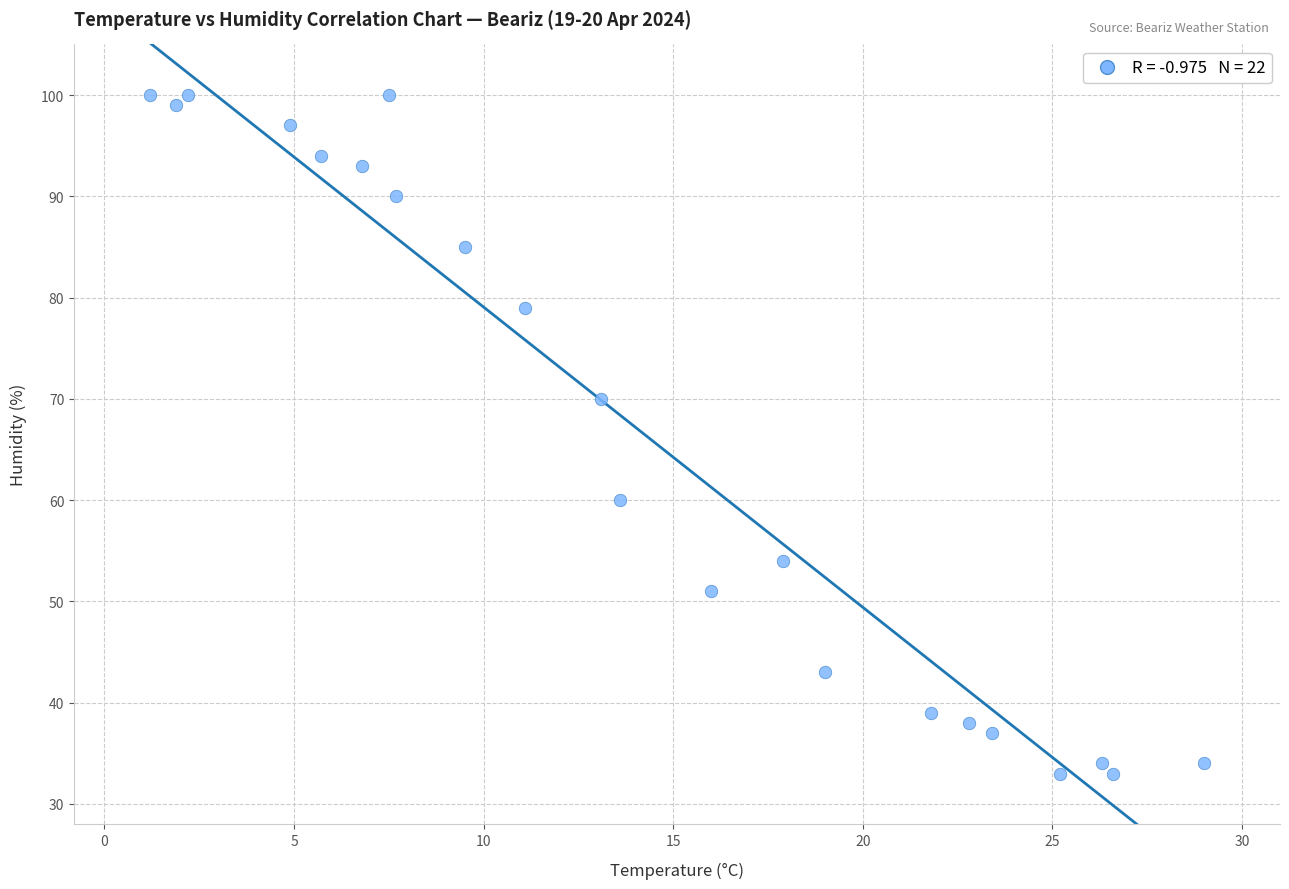

What is the range of Y values (max minus min)?

67